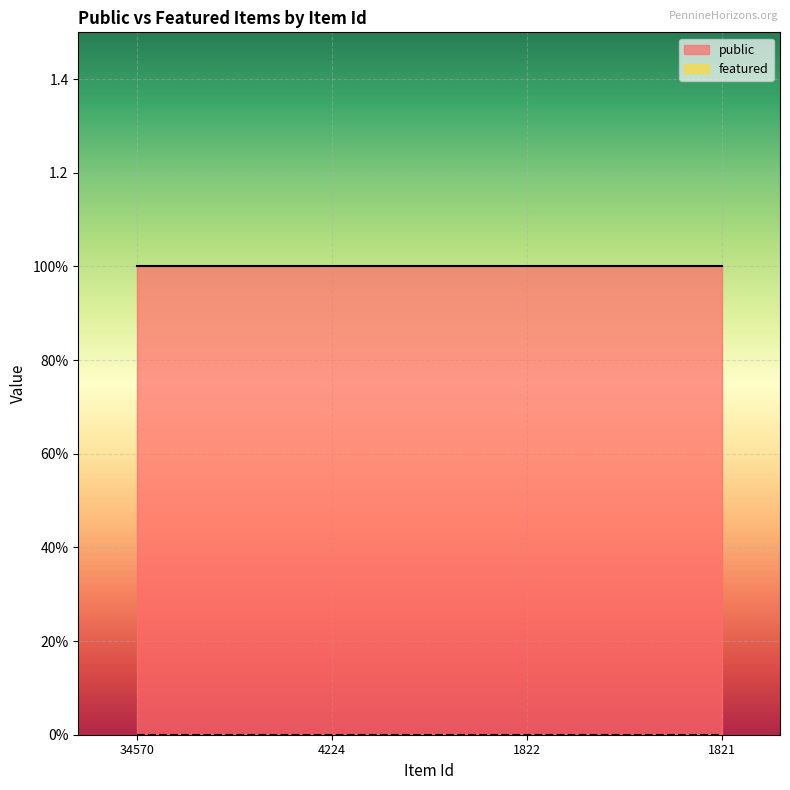

At 1821, list the series in order from smallest to largest.

featured, public